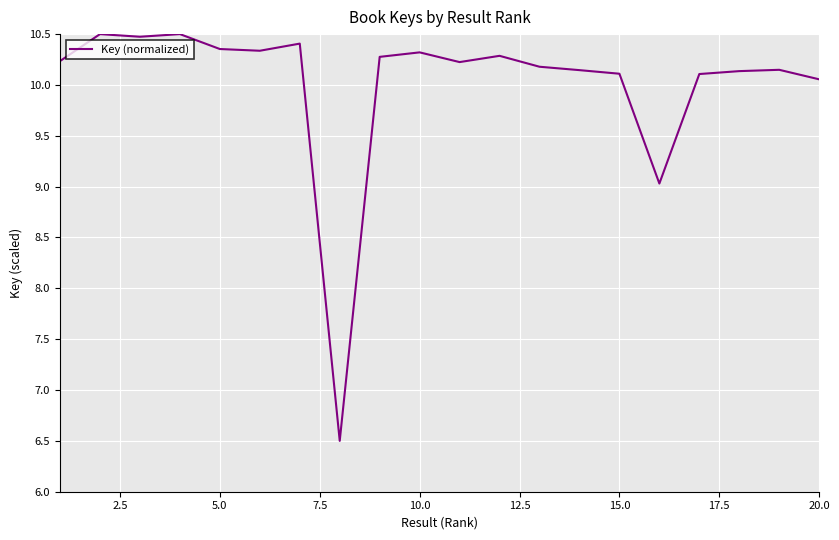

How many lines are shown in the chart?

1